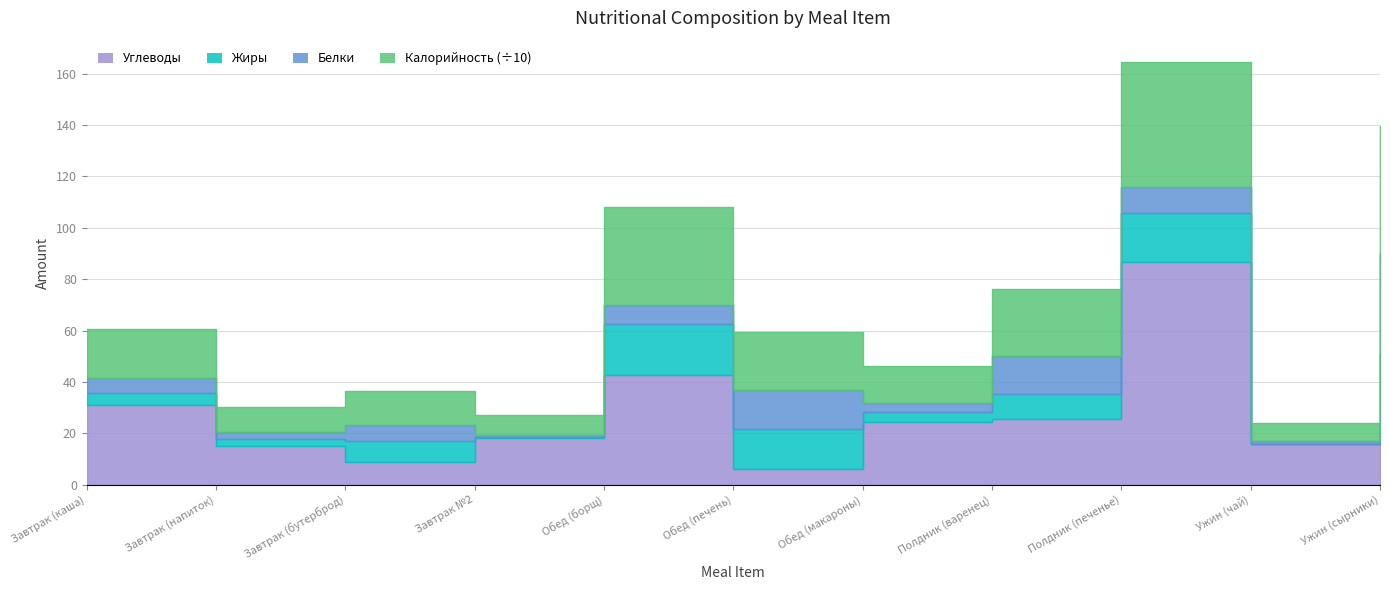

Rank the categories by Белки value from highest to lowest.

Ужин (сырники), Обед (печень), Полдник (варенец), Полдник (печенье), Обед (борщ), Завтрак (бутерброд), Завтрак (каша), Обед (макароны), Завтрак (напиток), Ужин (чай), Завтрак №2